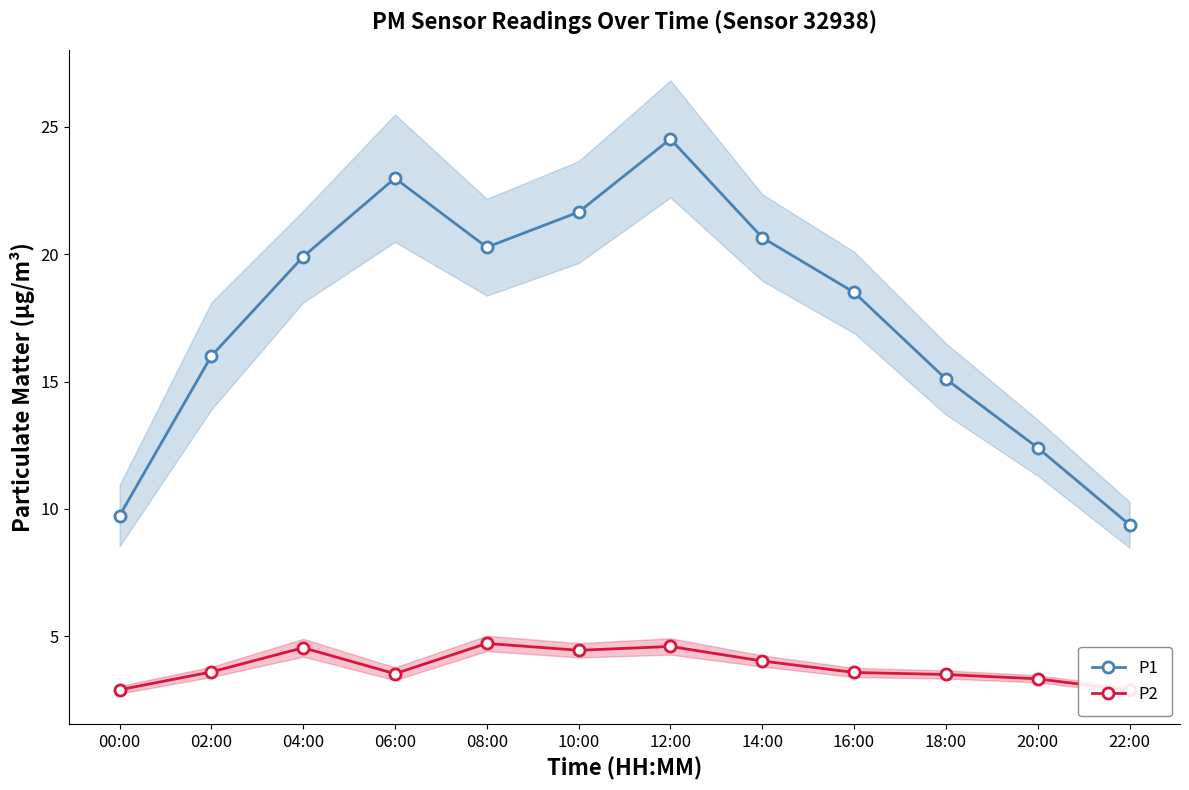

Count the number of data series in this chart.

2